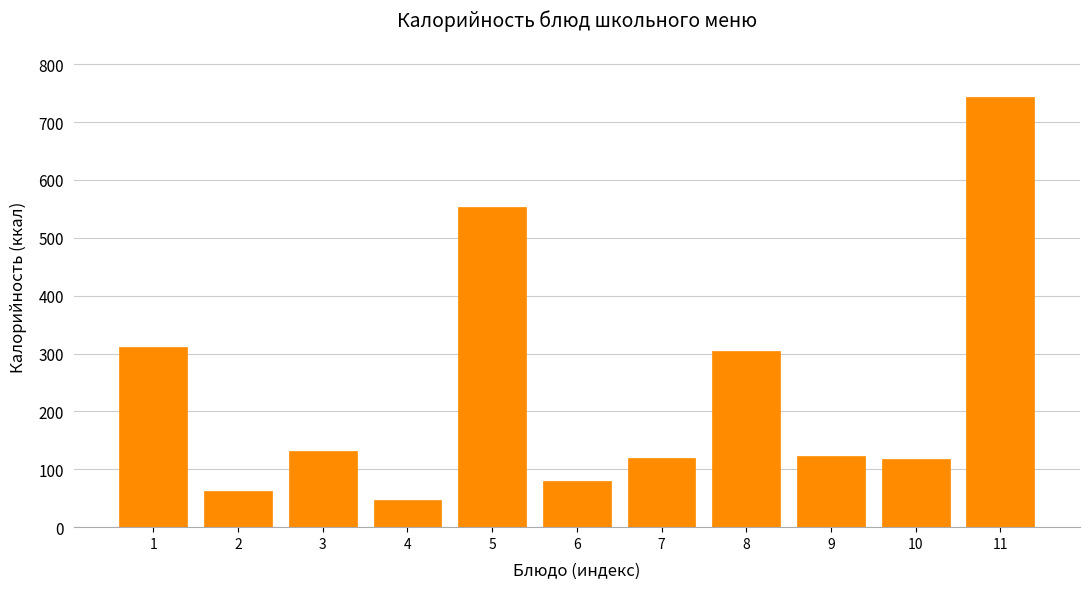

What is the change in value from 8 to 9?

-182.4